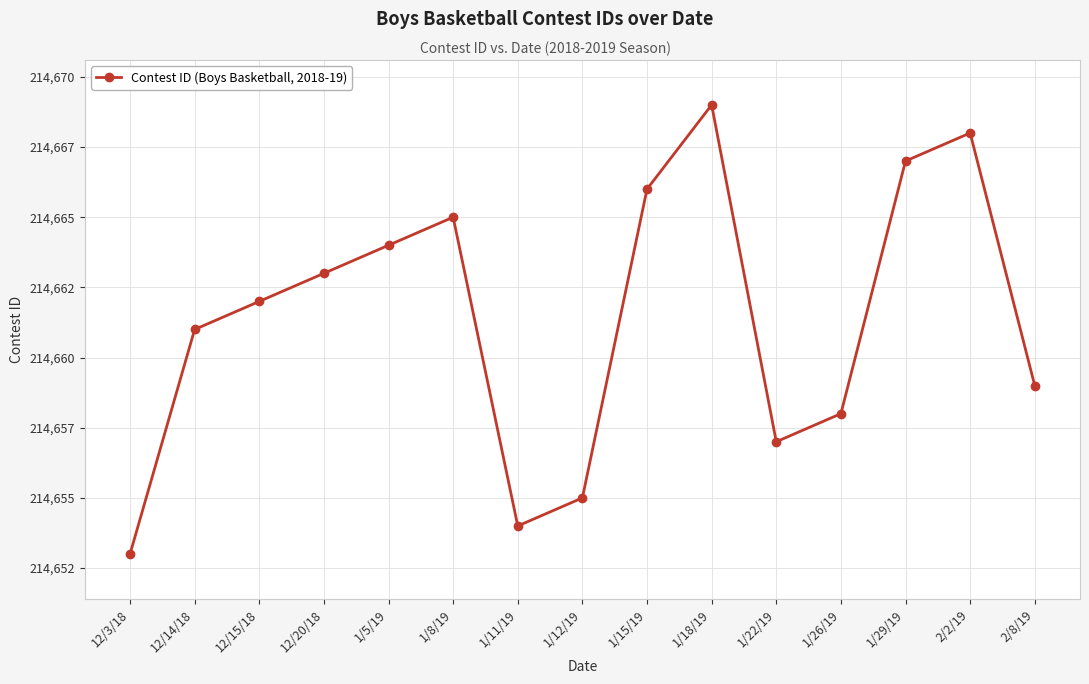

What is the label of the 3rd point from the left?

12/15/18